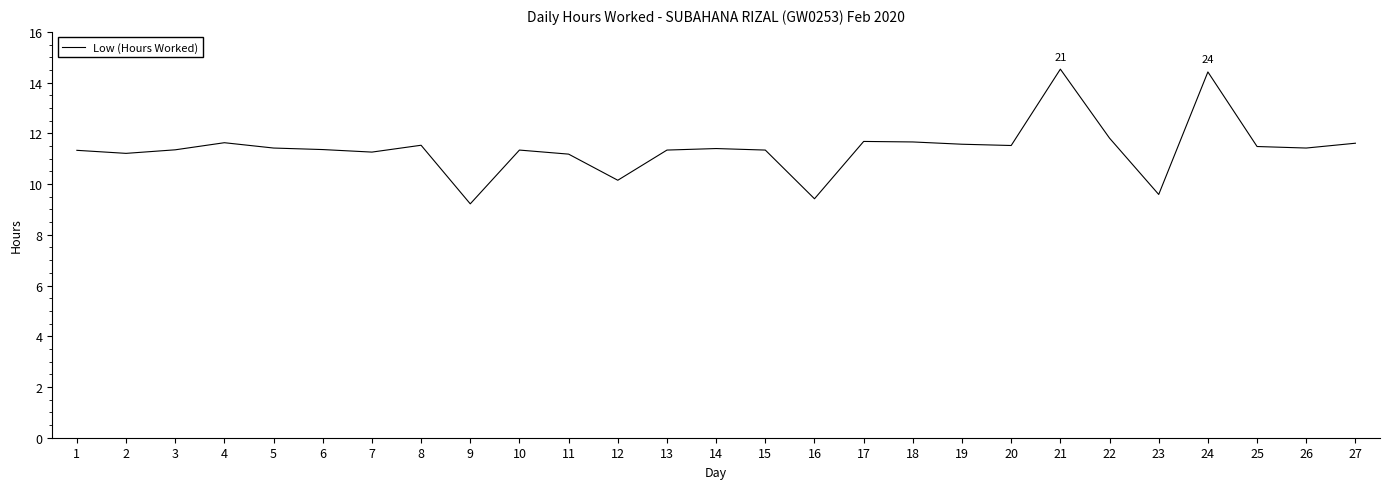

What is the approximate value at 12?

10.2